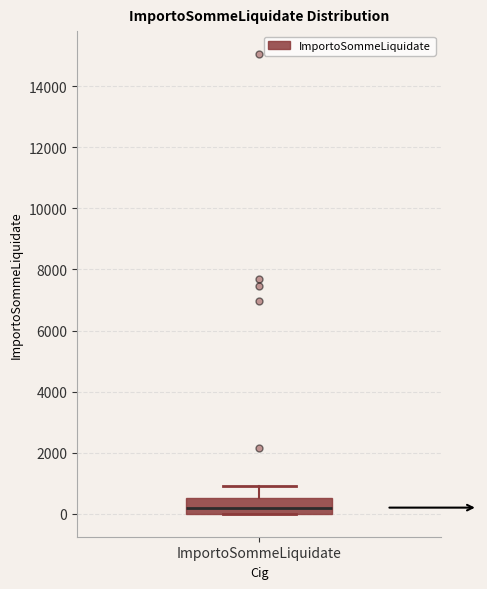

Read this box plot against the y-axis: the position of the median line, the range covered by the box, and the ends of both whiskers. The values are not printed on the chart, so give them approximately, as read against the axis.

median 200, box 0 to 600, whiskers 0 to 1000